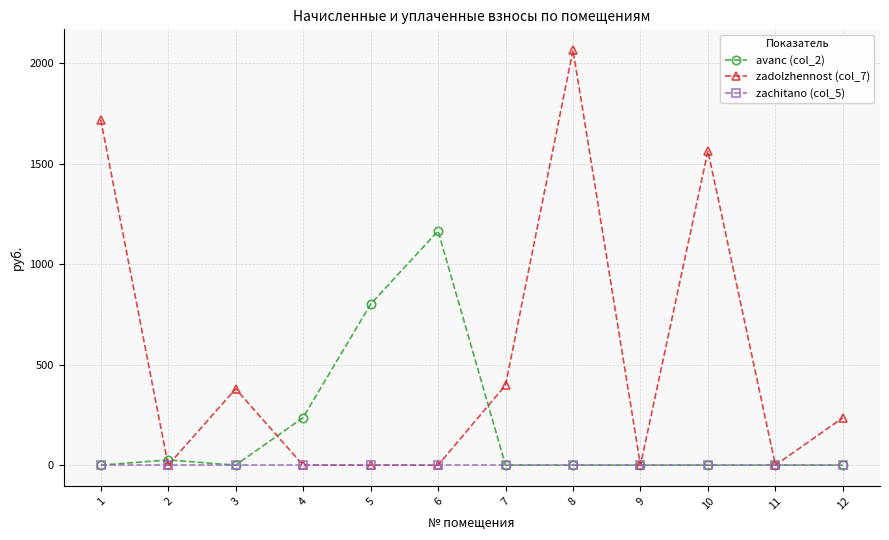

What are all the series names shown in the legend?

avanс (col_2), zadolzhennost (col_7), zachitano (col_5)